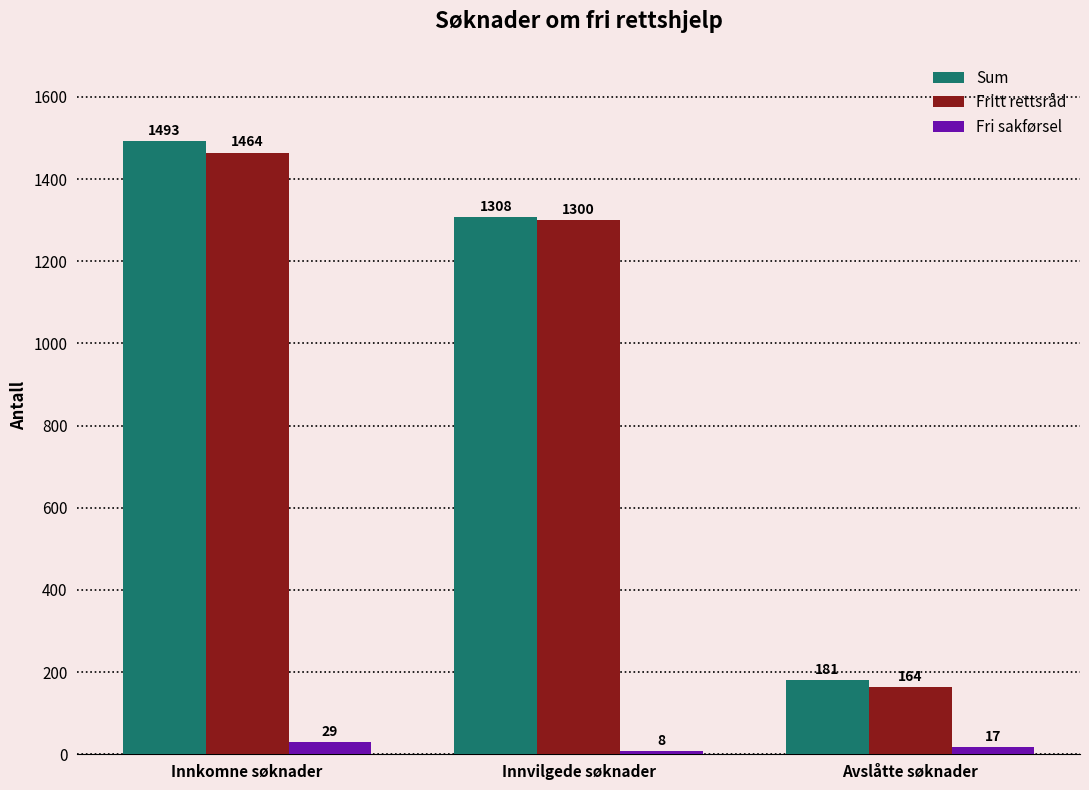

What is the difference between the highest and lowest values at Innkomne søknader?

1464